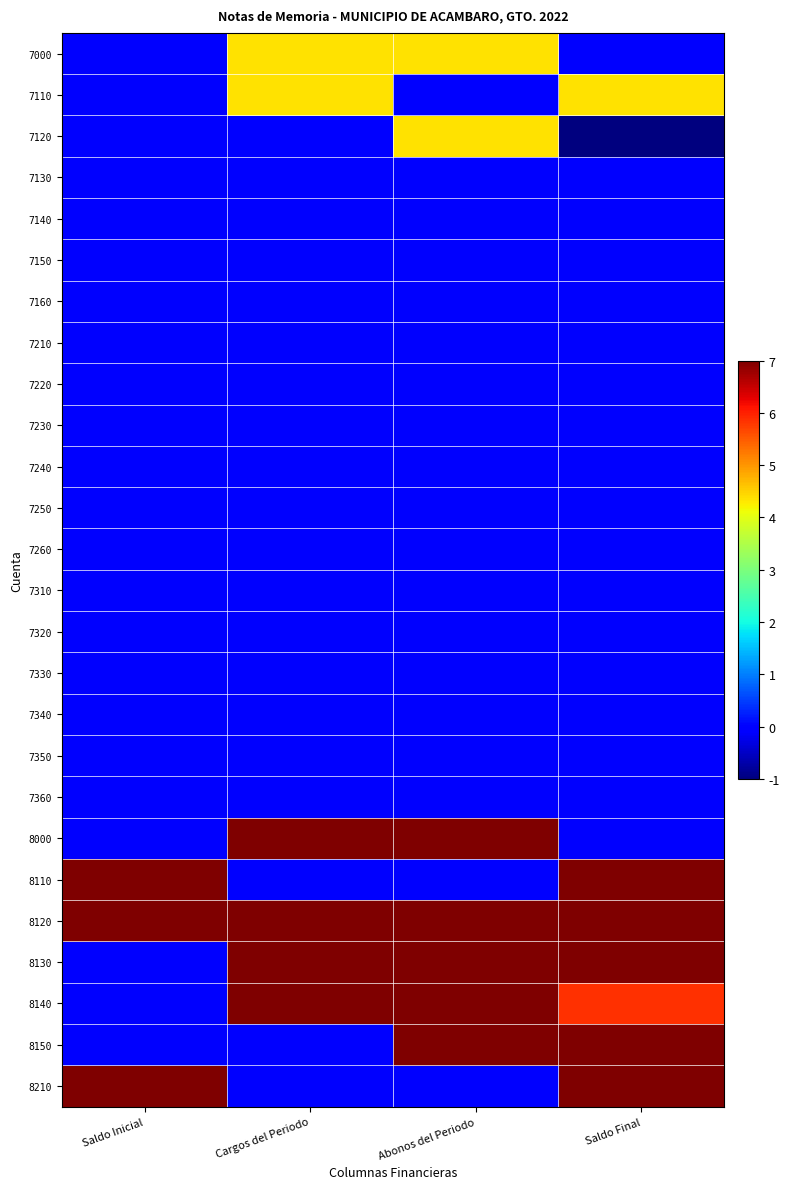

What is the minimum value shown in the chart?

-4.3